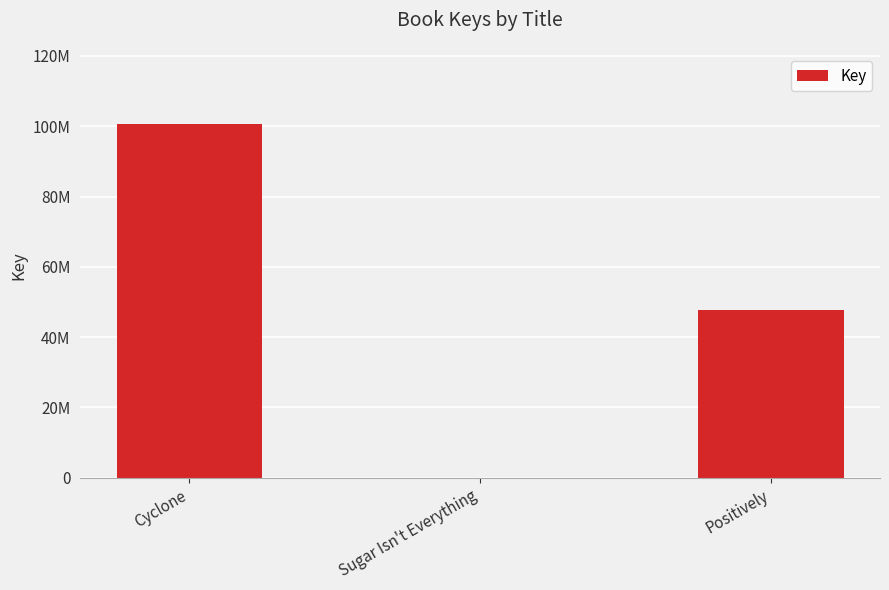

What is the greatest value displayed?

100511990